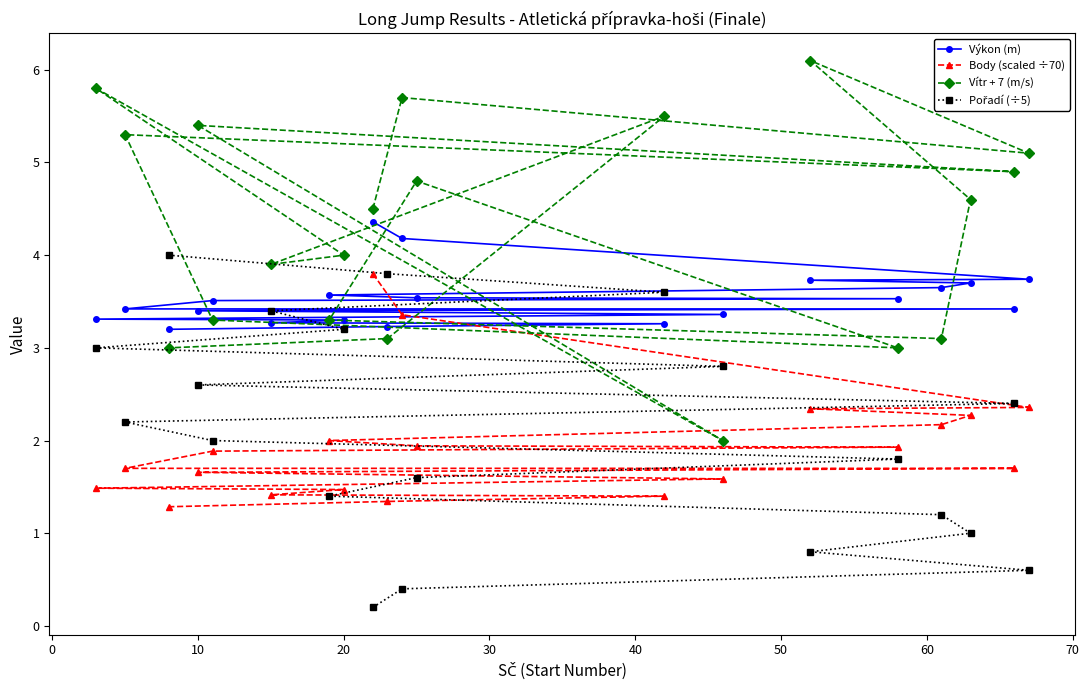

What is the value of the Body (scaled ÷70) point at the 12th from the left?

1.7